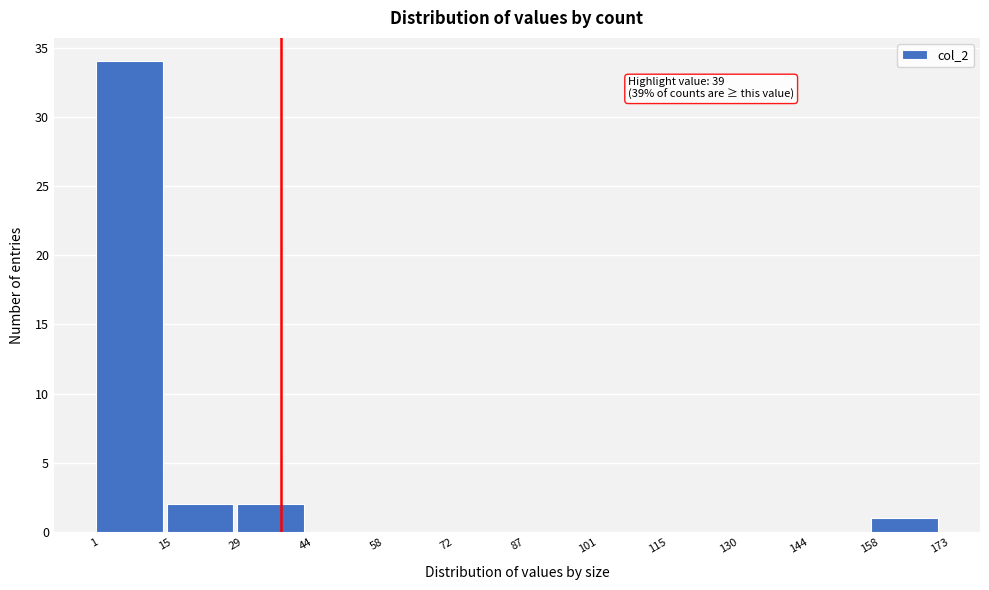

Over which range of the x-axis is the bar tallest?

1 to 15